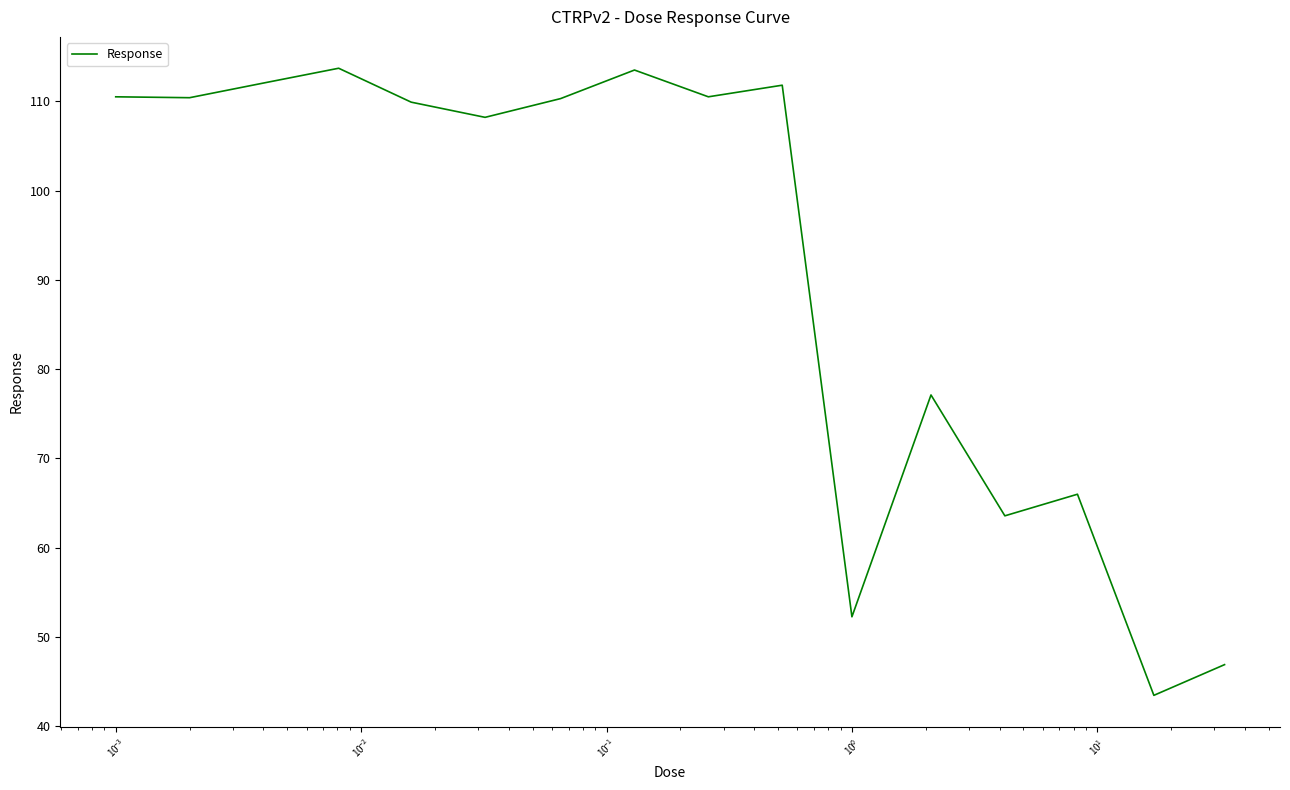

What is the greatest value displayed?

113.7